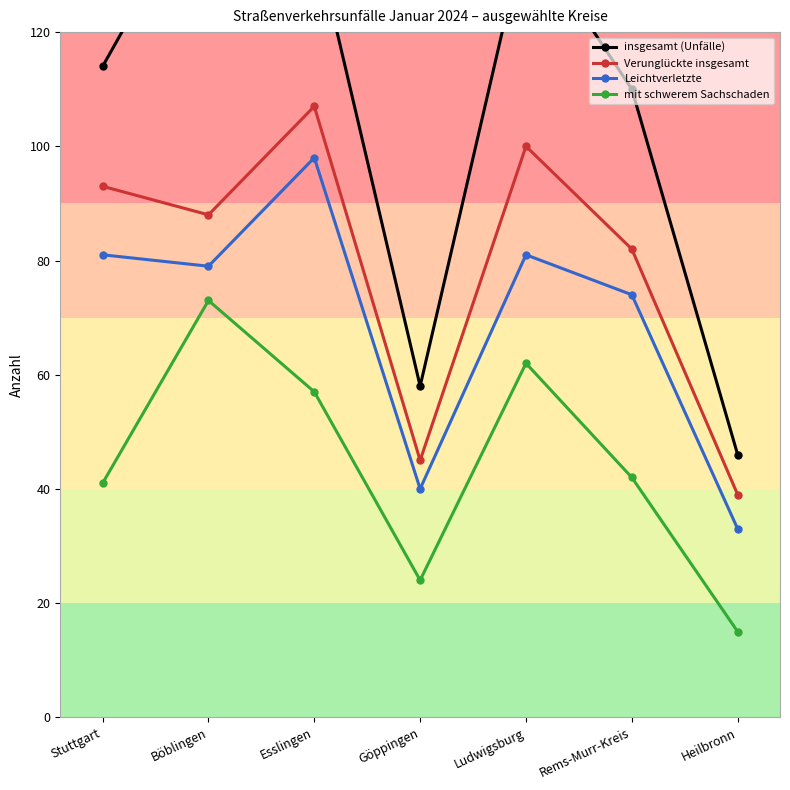

What is the average value of the mit schwerem Sachschaden series?

45